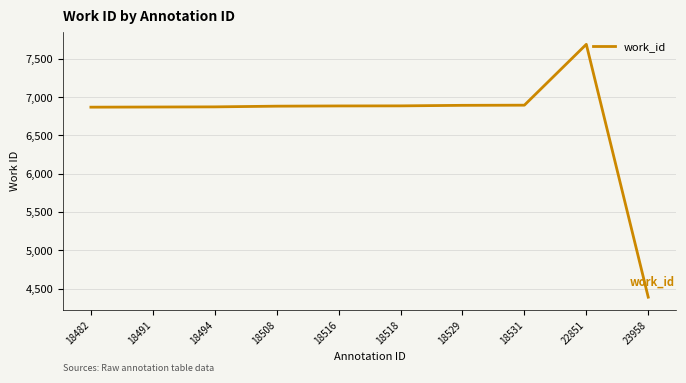

What is the ratio of the value at 18494 to the value at 18516?

1.0